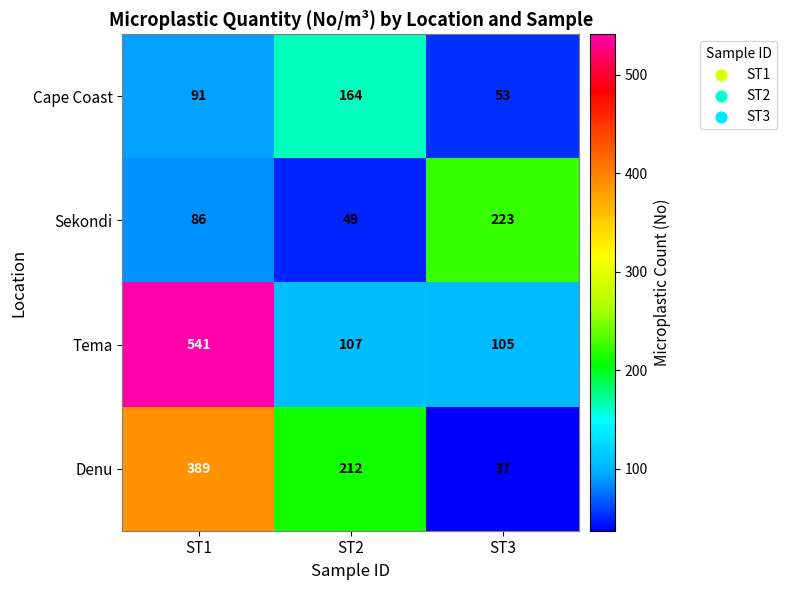

Is it true that Denu equals 212 at ST2?

True